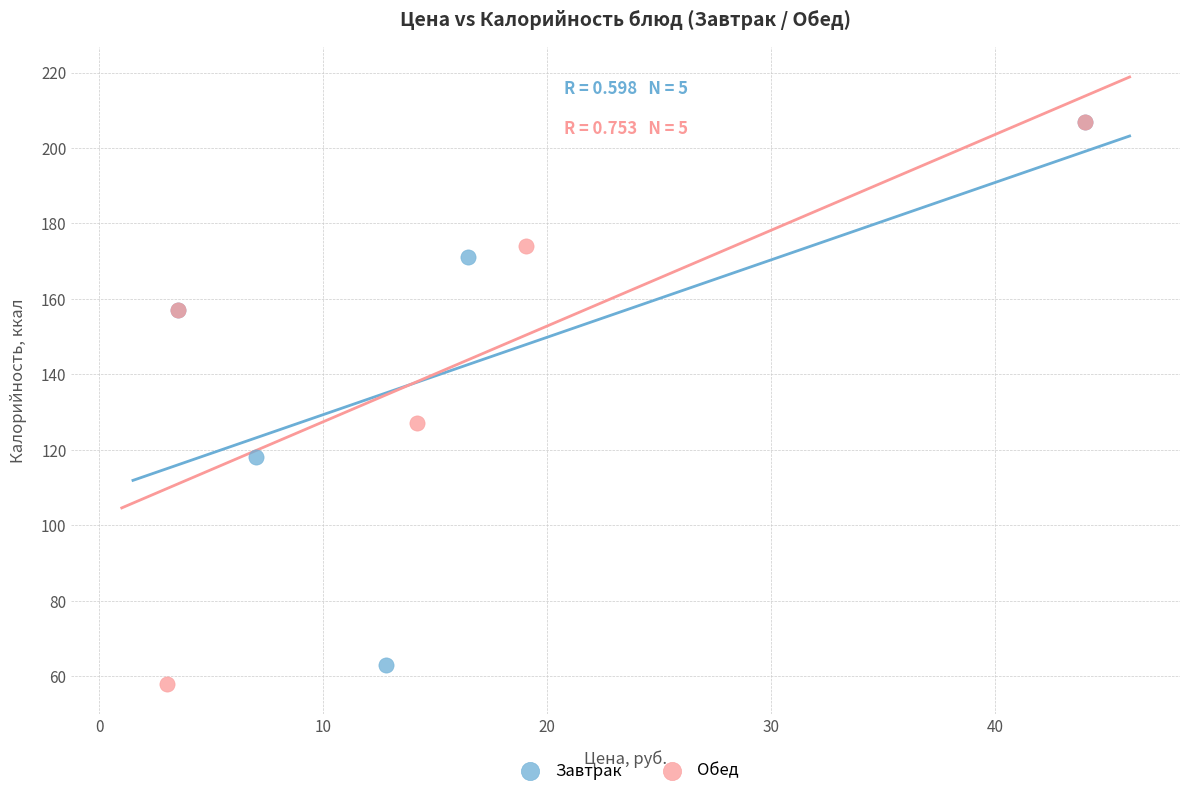

What are all the series names shown in the legend?

Завтрак, Обед